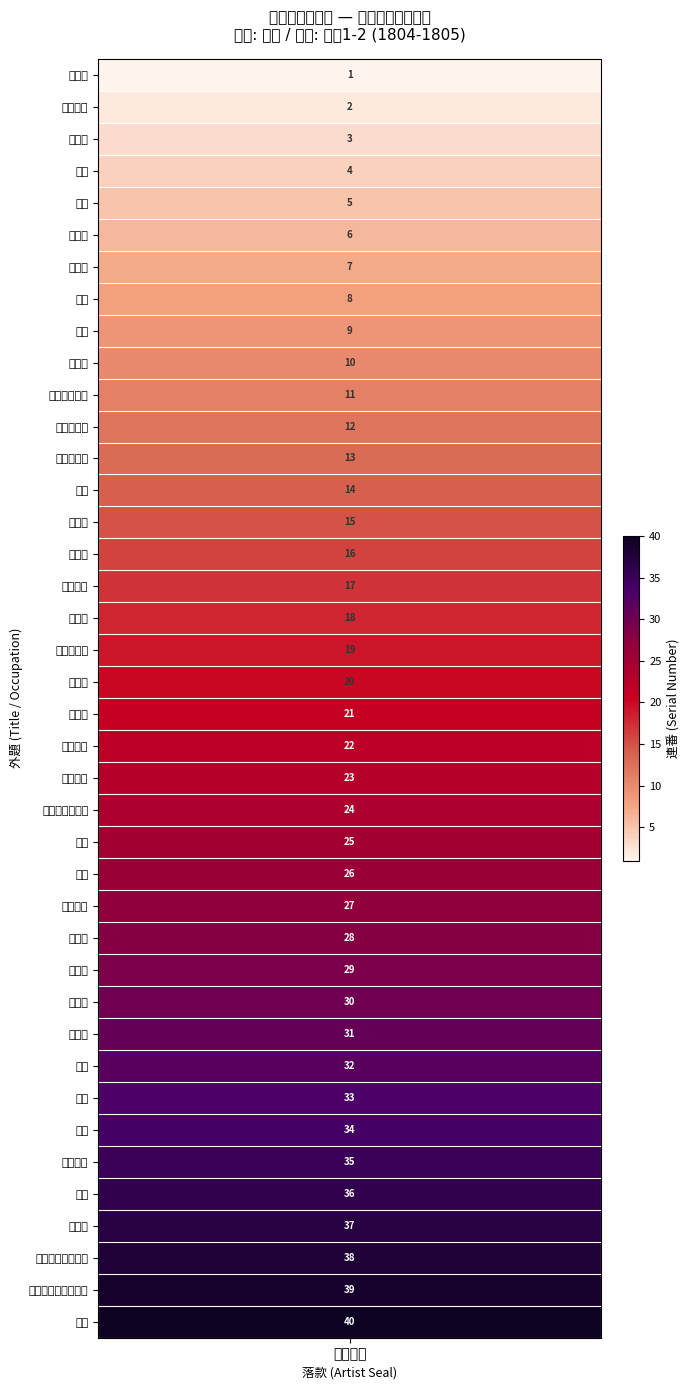

What is the difference between the values at 0 and 39?

39